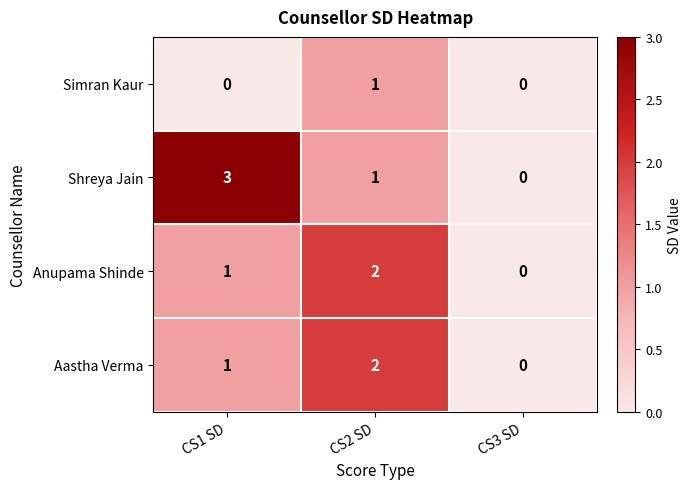

Which series has the largest range (max minus min)?

Shreya Jain